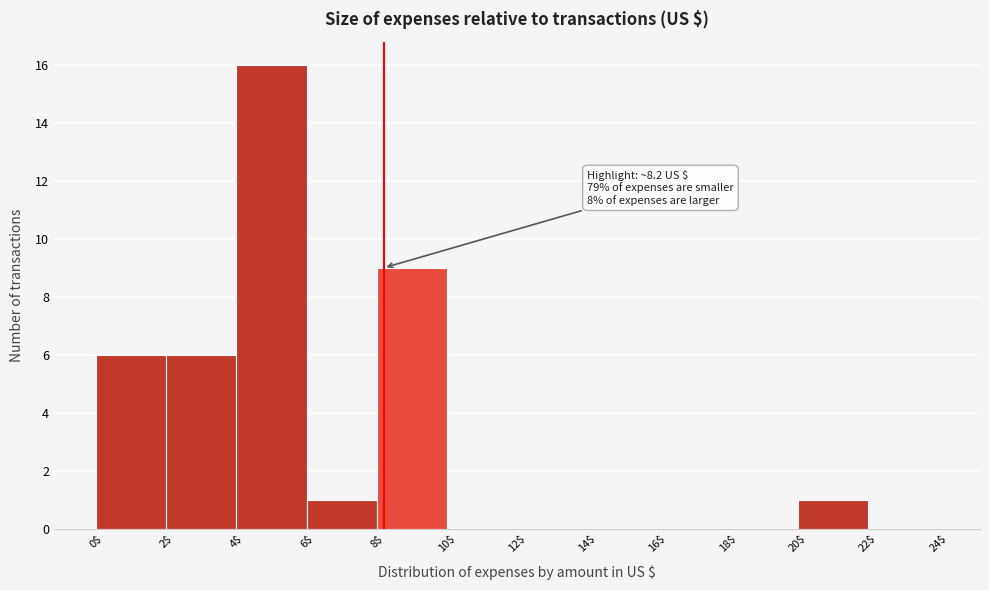

Which range on the x-axis has the tallest bar?

4$ to 6$